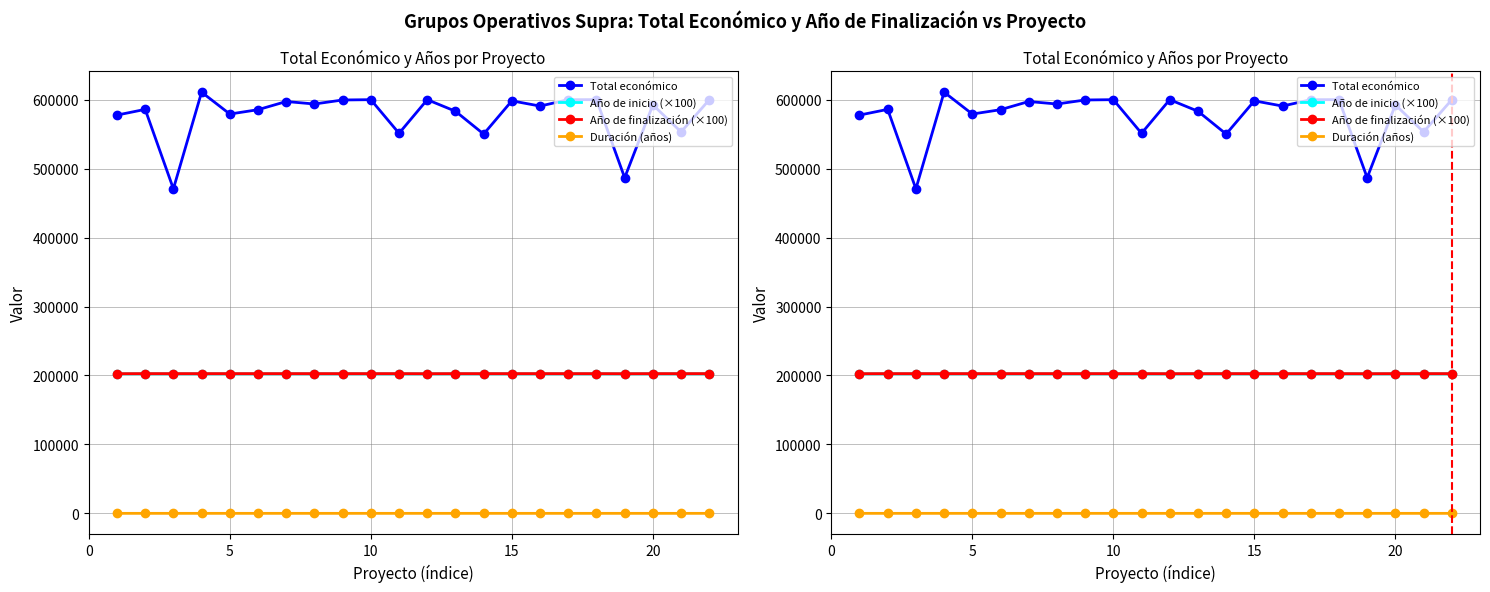

How many data points does each series have?

22